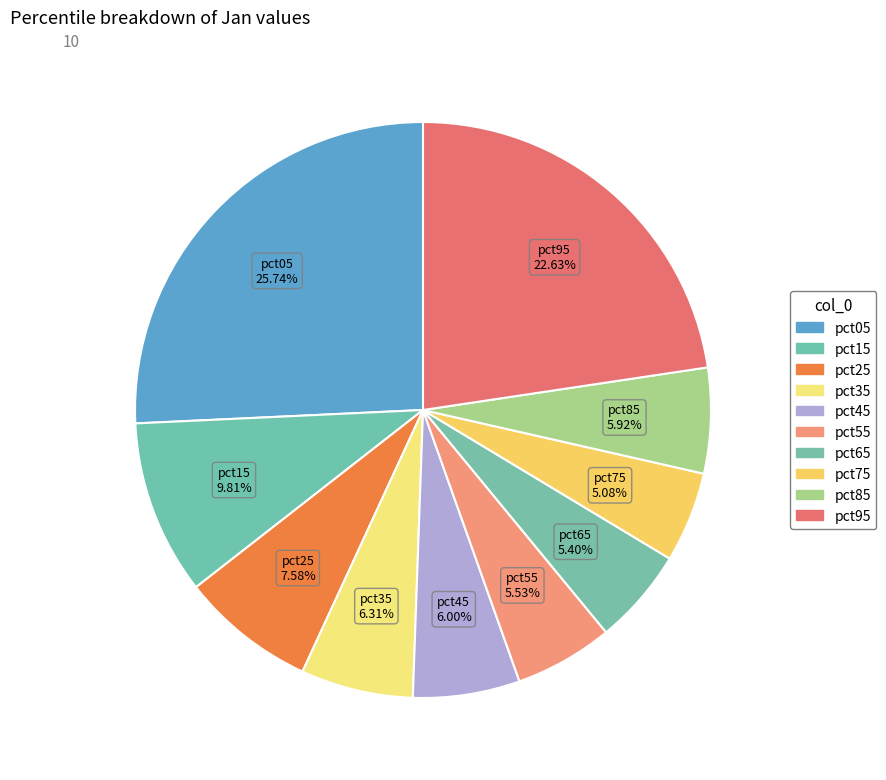

What percentage is the pct25 slice, to the nearest percent?

8%